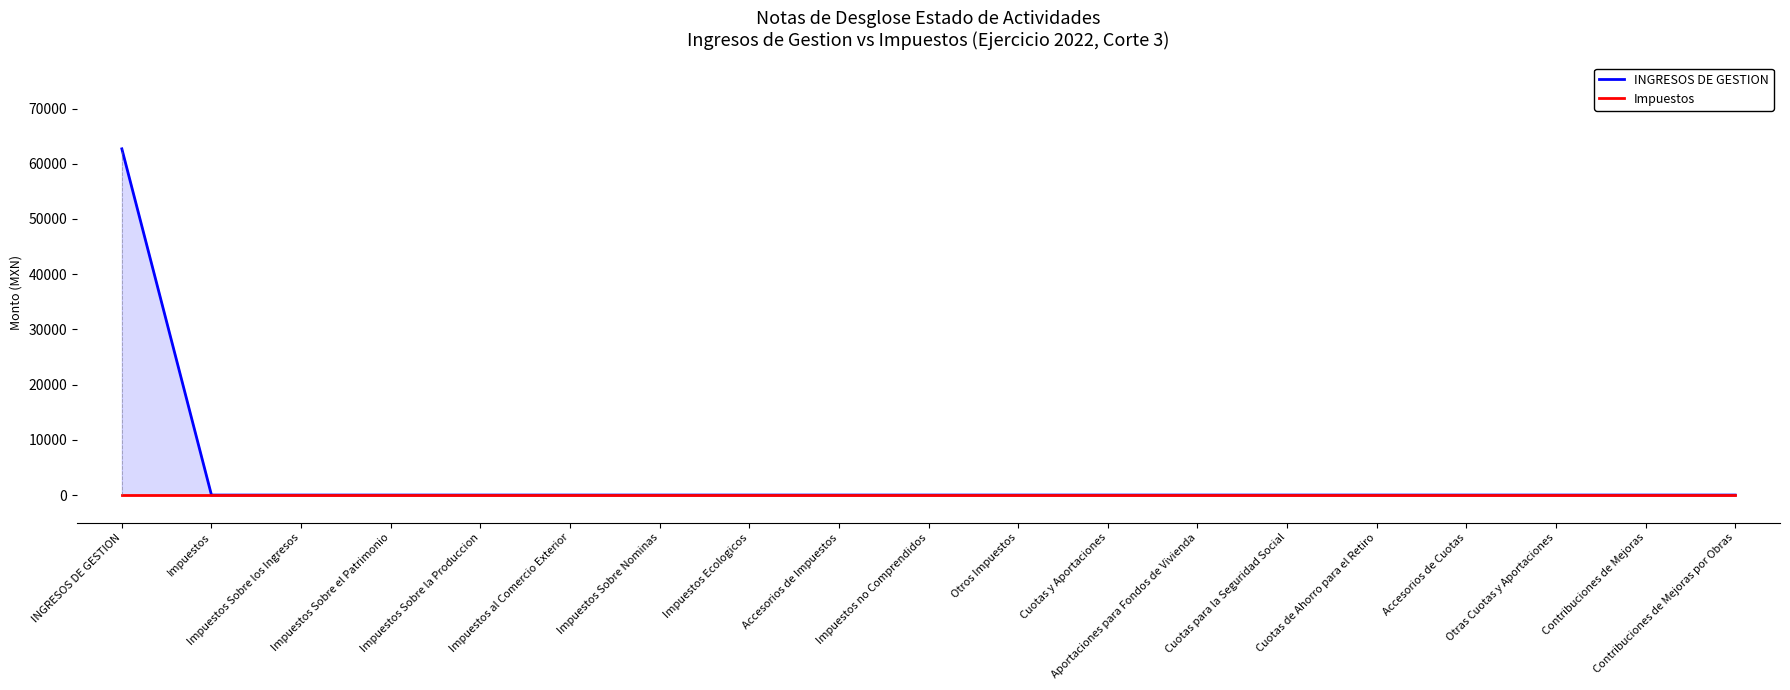

Reading left to right, what are all the values shown in this chart?

INGRESOS DE GESTION: 62700	0	0	0	0	0	0	0	0	0	0	0	0	0	0	0	0	0	0
Impuestos: 0	0	0	0	0	0	0	0	0	0	0	0	0	0	0	0	0	0	0